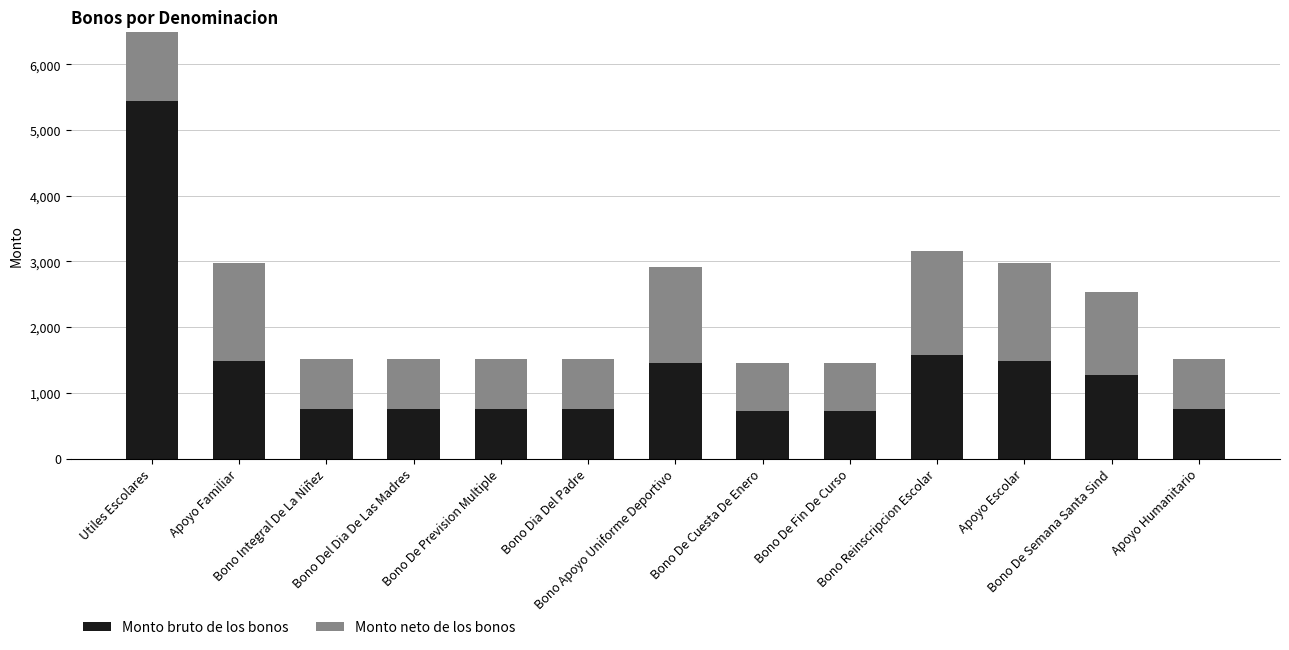

Which category has the lowest value in the Monto neto de los bonos series?

Bono De Cuesta De Enero